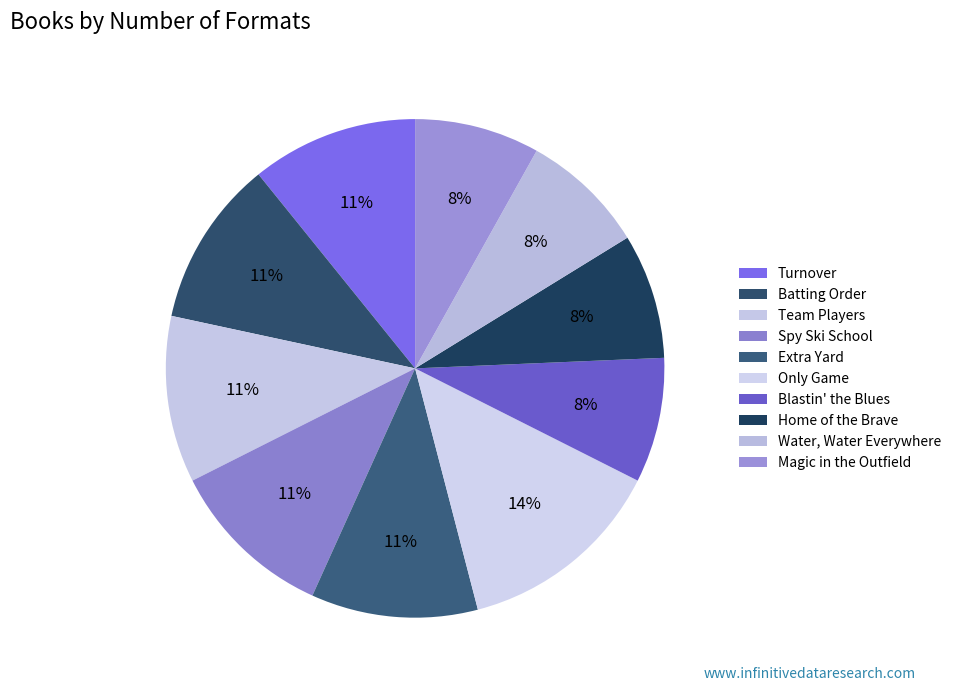

How many segments does this pie chart have?

10